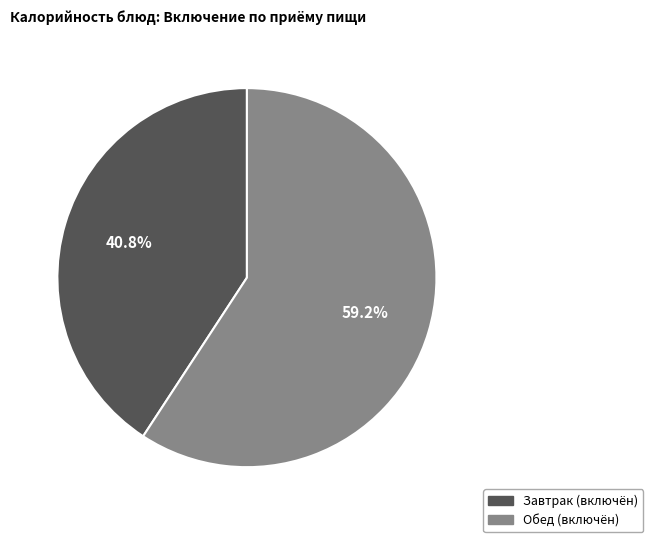

Is there any slice that represents more than half of the pie?

Yes